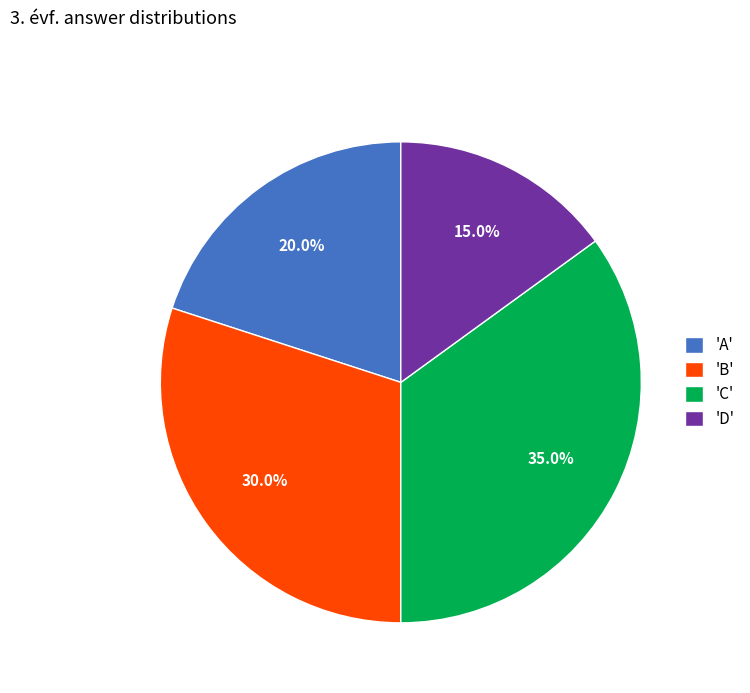

Which slice is the smallest?

'D'